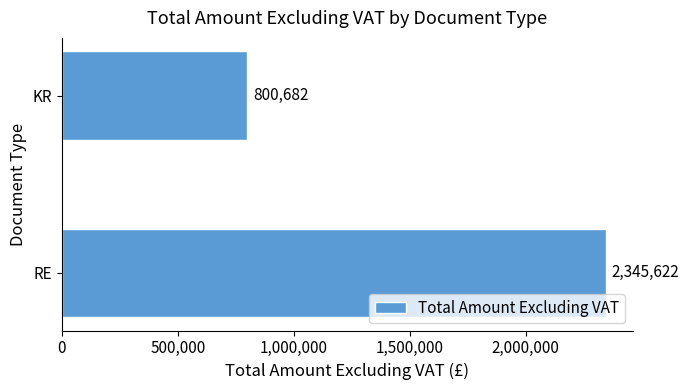

List the labels in order of value, smallest first.

KR, RE